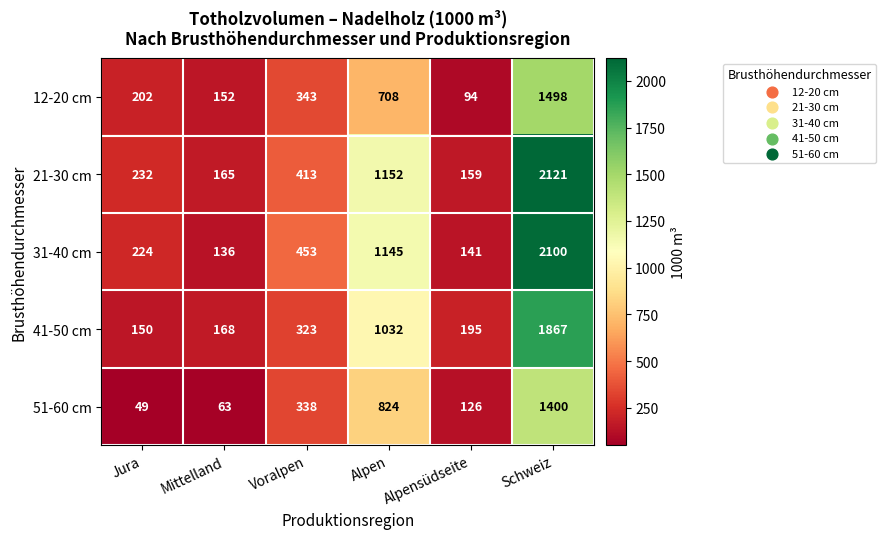

What is the maximum value for 31-40 cm?

2100